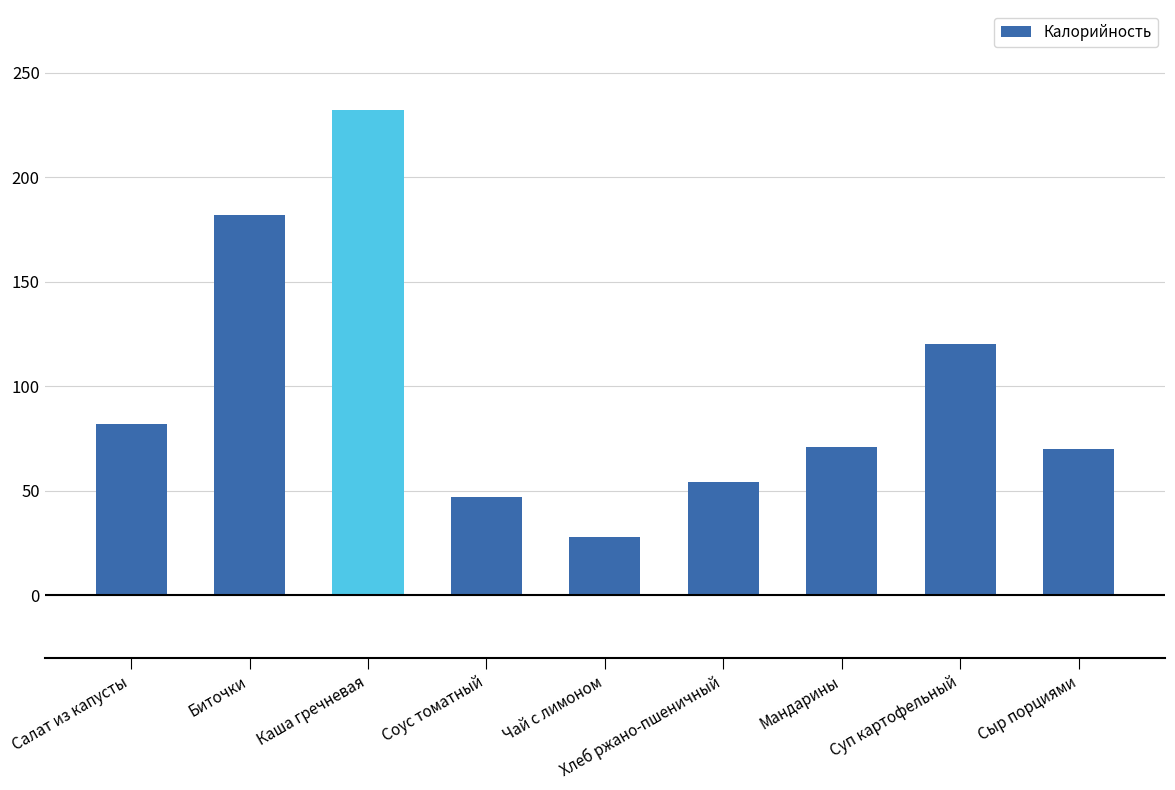

Approximately how many times larger is the value at Салат из капусты compared to Биточки?

0.5